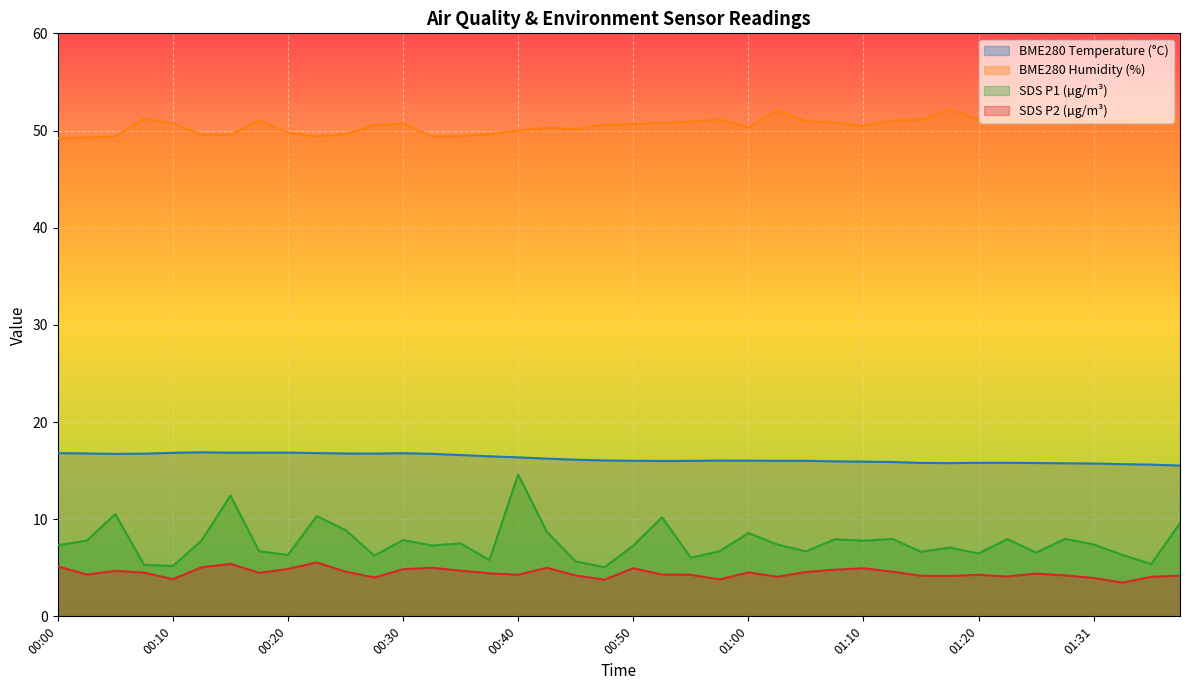

What position from the right is 00:18?

33